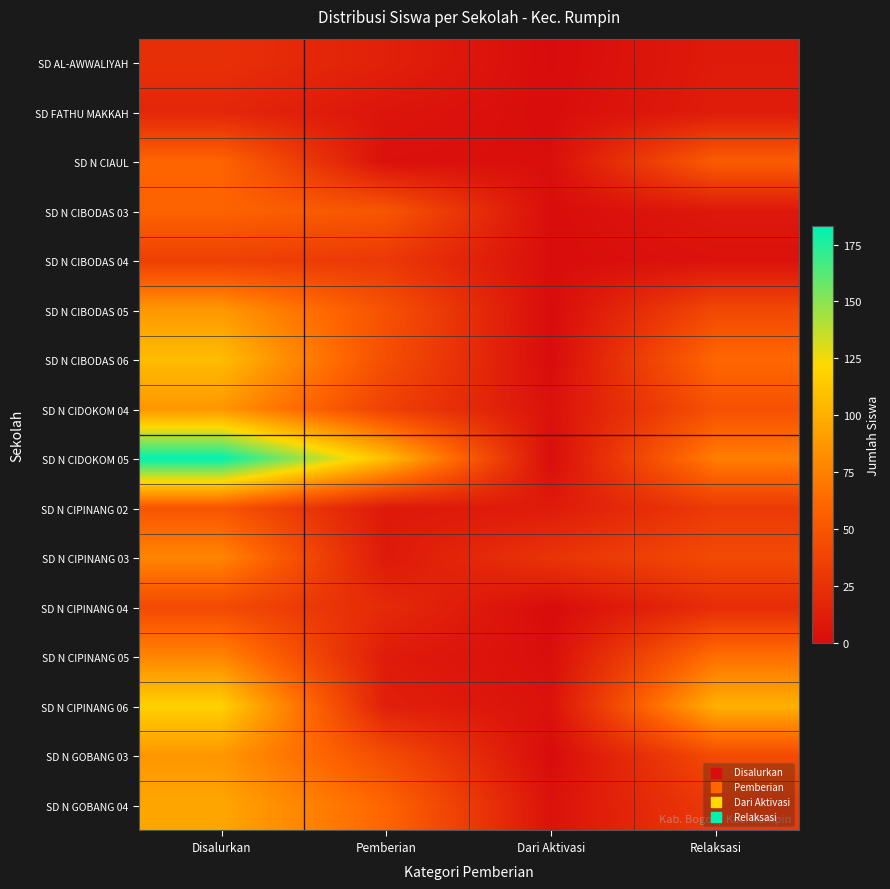

Which series changed the most between Disalurkan and Pemberian?

SD N CIPINANG 06